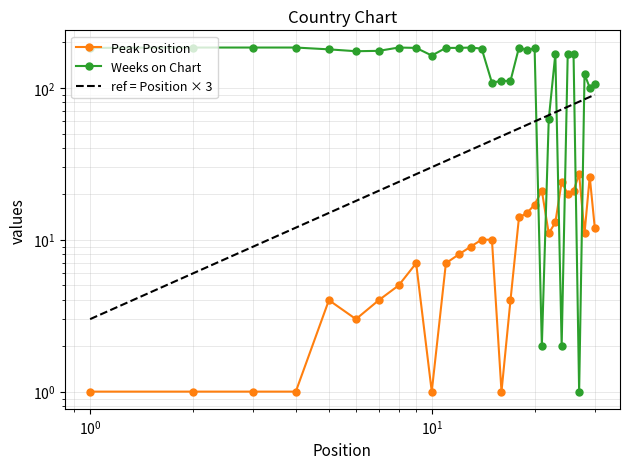

What is the lowest value of the Weeks on Chart series?

1